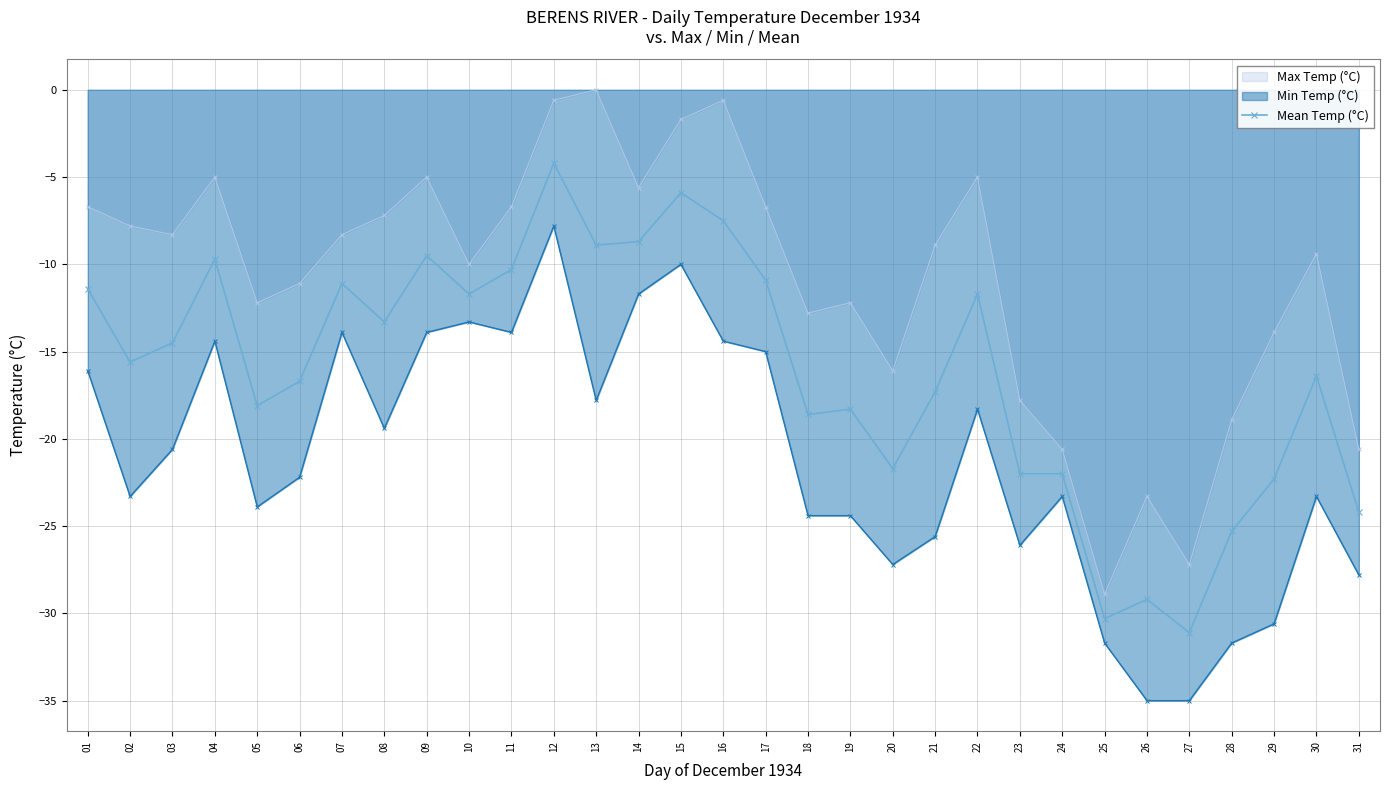

The value of Max Temp (°C) at 07 is -3.2. True or false?

False